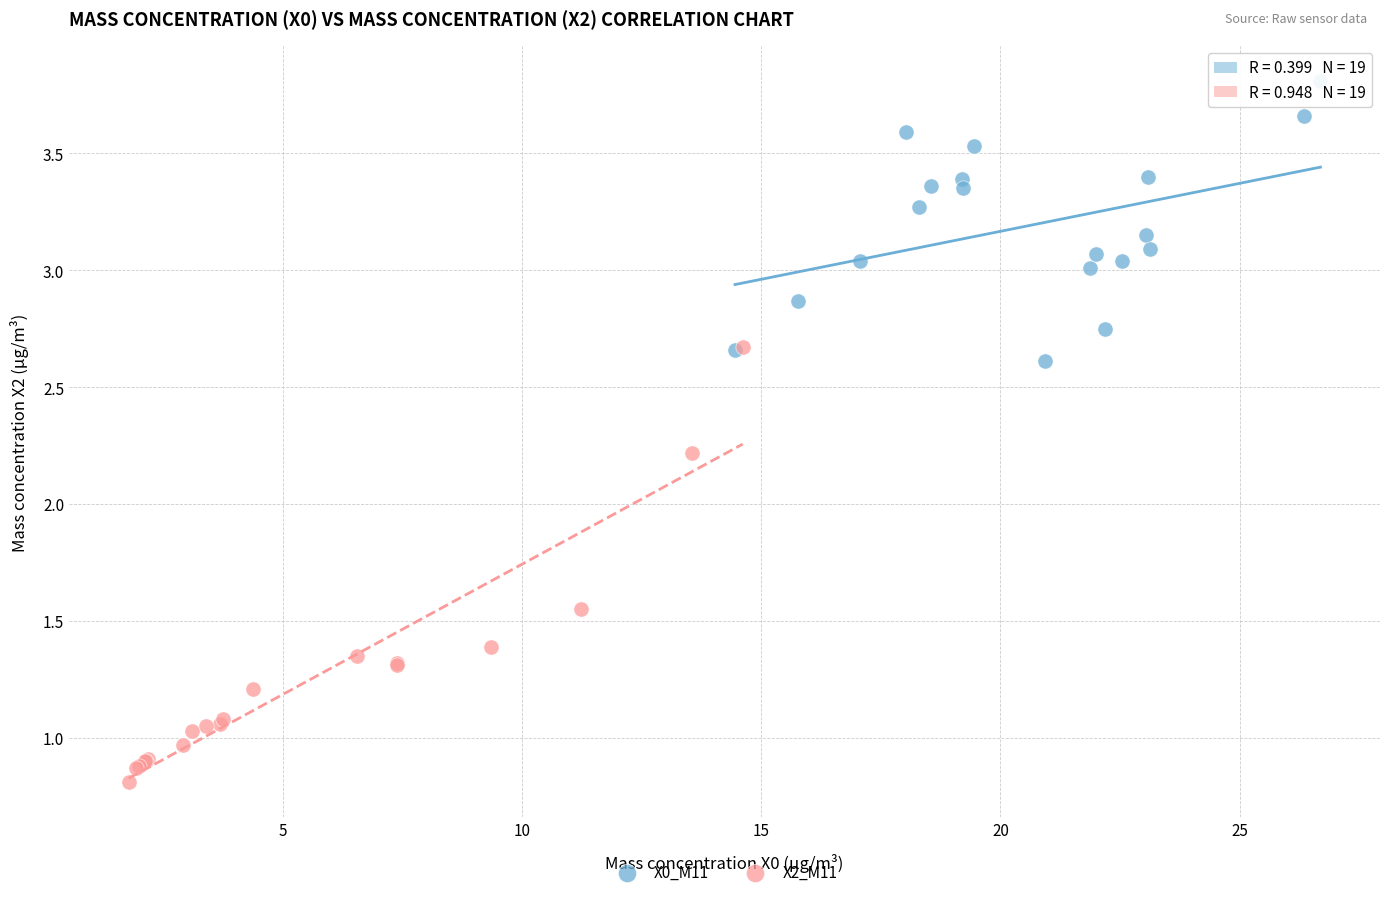

Which series contains the lowest Y value?

X2_M11